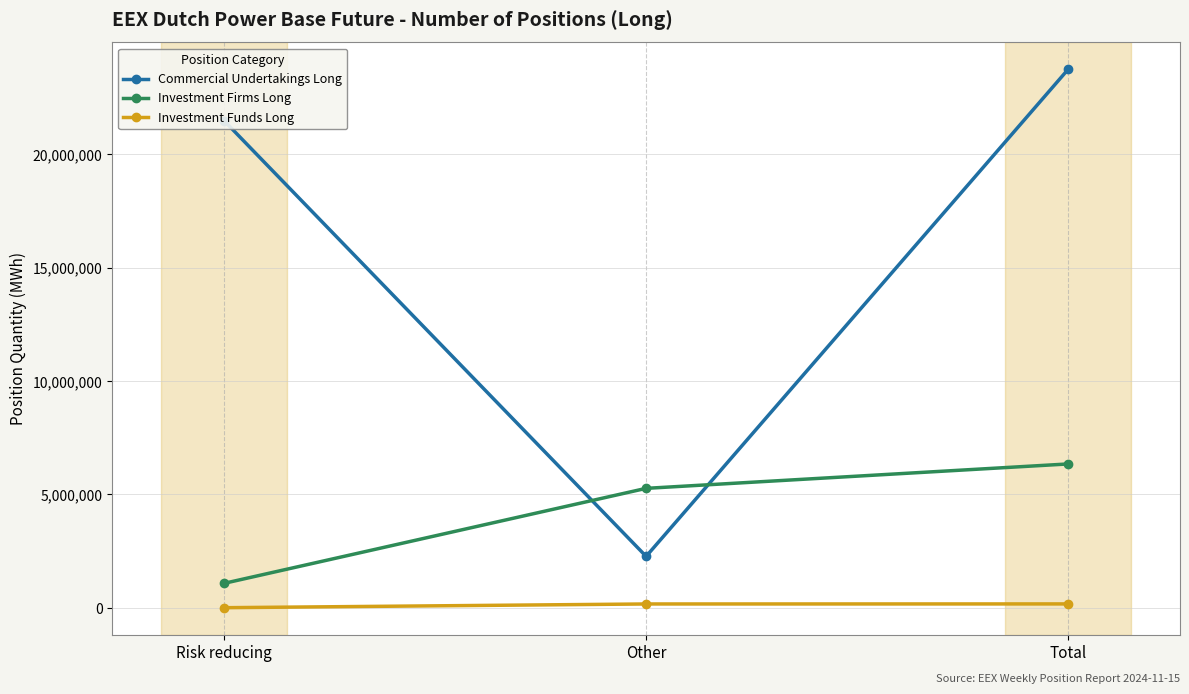

Is the value of Investment Firms Long at Other greater than the value of Commercial Undertakings Long at Other?

Yes